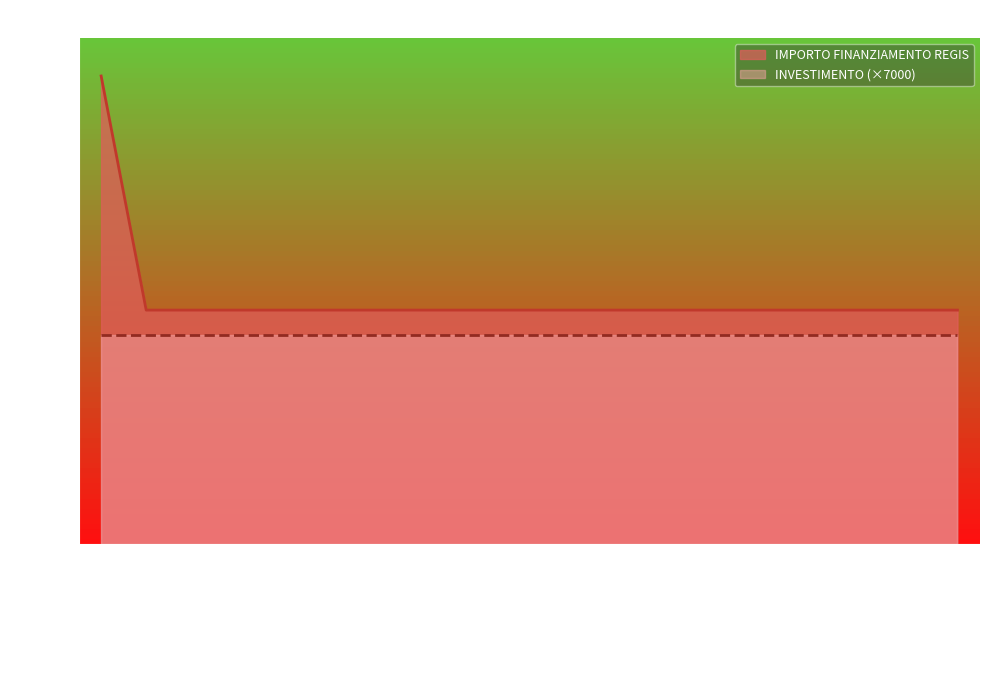

Reading left to right, what are all the values shown in this chart?

LONATO DEL GARDA=20344	GEROLA ALTA=10172	GARBAGNATE MONASTERO=10172	GROPELLO CAIROLI=10172	GOMBITO=10172	GORNATE-OLONA=10172	GAZZANIGA=10172	FIESCO=10172	GORNO=10172	INTROBIO=10172	CAPRALBA=10172	BULGAROGRASSO=10172	MADONE=10172	CALVENZANO=10172	COLLE BRIANZA=10172	MEZZANINO=10172	VELESO=10172	FONTENO=10172	CESANA BRIANZA=10172	SUISIO=10172